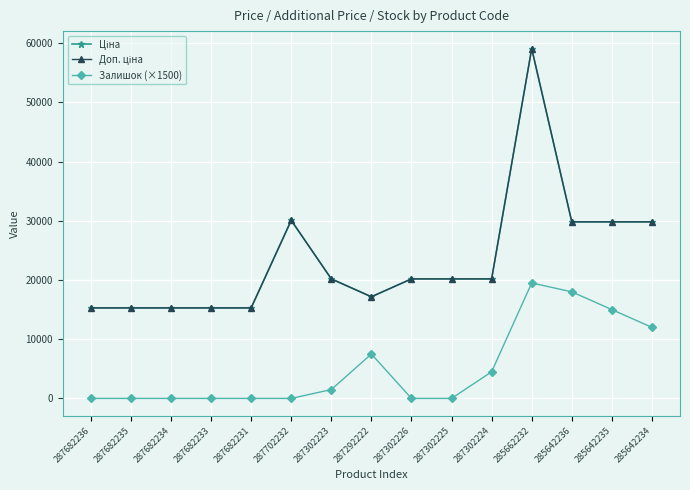

Does the chart have visible grid lines?

Yes